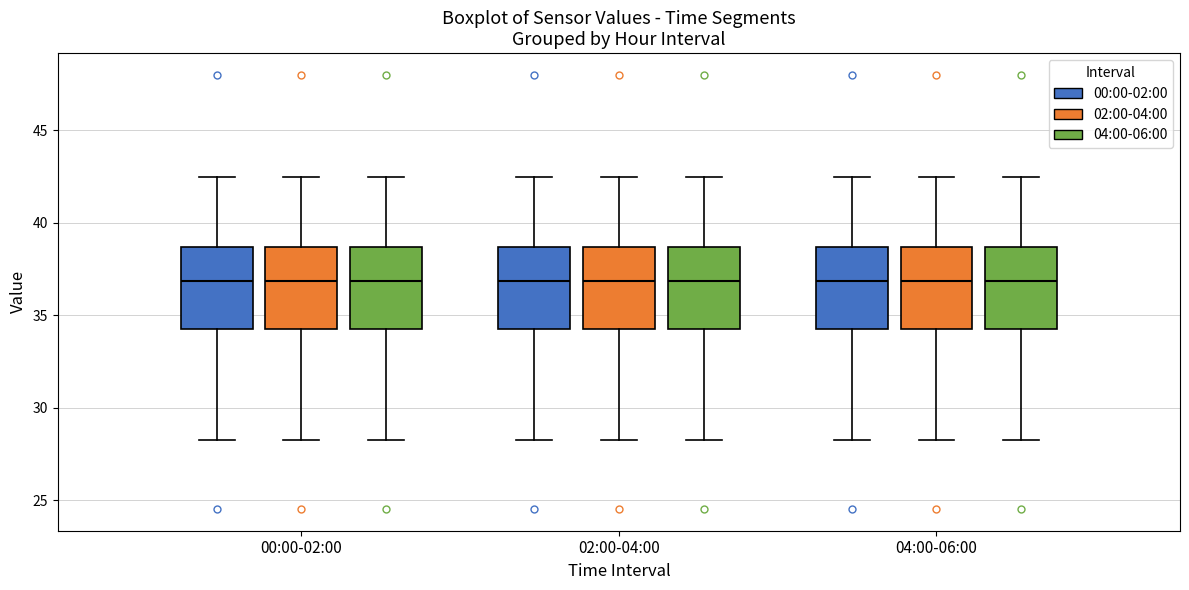

Where does the upper whisker of the box for 00:00-02:00 (02:00-04:00) end on the y-axis? The values are not printed on the chart, so give them approximately, as read against the axis.

42.5